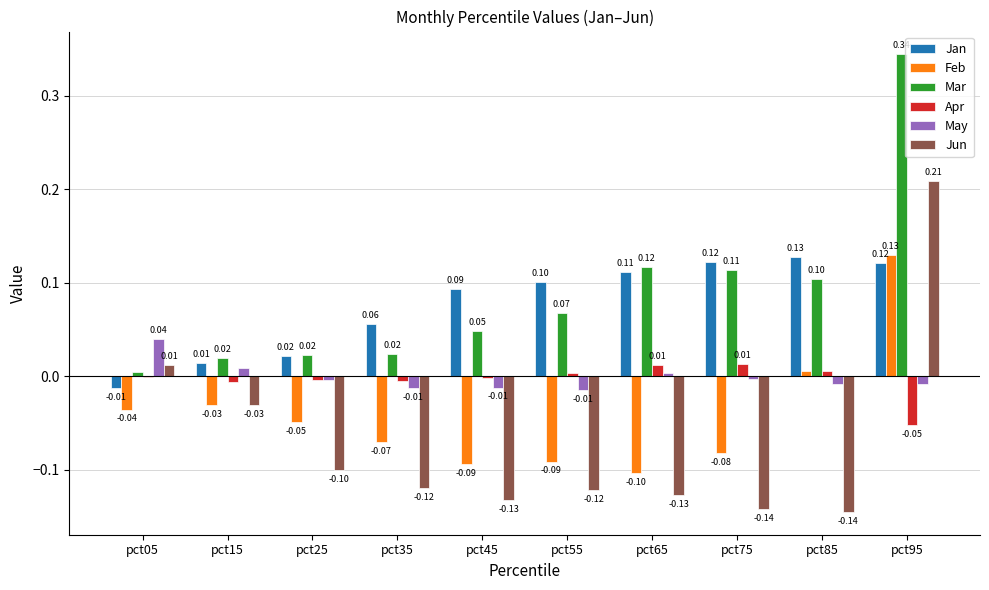

What is the sum of the Jun values at pct55 and pct45?

-0.3